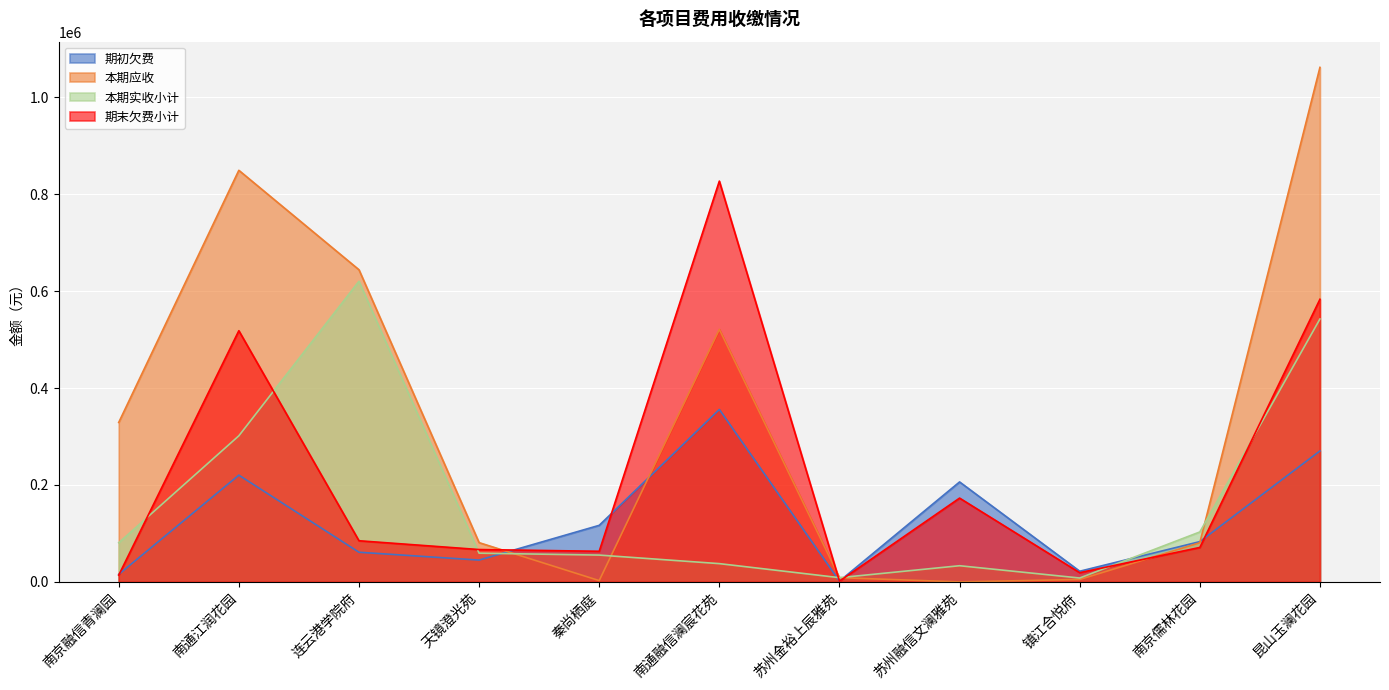

Reading left to right, extract all data points from this chart.

期初欠费: 南京融信青澜园=15500.2	南通江润花园=220316.6	连云港学院府=61200.0	天镜澄光苑=45000.0	秦尚栖庭=116716.9	南通融信澜宸花苑=355870.2	苏州金裕上辰雅苑=1500.0	苏州融信文澜雅苑=206288.1	镇江合悦府=22000.0	南京儒林花园=83094.5	昆山玉澜花园=270275.4
本期应收: 南京融信青澜园=329072.0	南通江润花园=849455.7	连云港学院府=644200.0	天镜澄光苑=81000.0	秦尚栖庭=2659.5	南通融信澜宸花苑=521204.2	苏州金裕上辰雅苑=8705.7	苏州融信文澜雅苑=0.0	镇江合悦府=5000.0	南京儒林花园=80782.2	昆山玉澜花园=1061878.5
本期实收小计: 南京融信青澜园=80766.4	南通江润花园=301506.5	连云港学院府=620500.0	天镜澄光苑=59250.0	秦尚栖庭=55333.3	南通融信澜宸花苑=37687.1	苏州金裕上辰雅苑=8705.7	苏州融信文澜雅苑=33359.4	镇江合悦府=8000.0	南京儒林花园=103042.4	昆山玉澜花园=542583.6
期末欠费小计: 南京融信青澜园=13896.4	南通江润花园=518388.6	连云港学院府=84900.0	天镜澄光苑=66750.0	秦尚栖庭=63159.5	南通融信澜宸花苑=827159.9	苏州金裕上辰雅苑=1500.0	苏州融信文澜雅苑=172928.7	镇江合悦府=19000.0	南京儒林花园=71064.0	昆山玉澜花园=583304.9